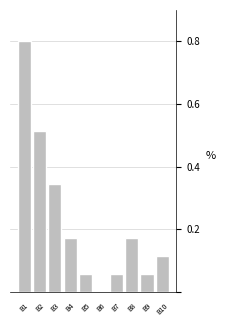

What is the change in value from B3 to B7?

-0.3